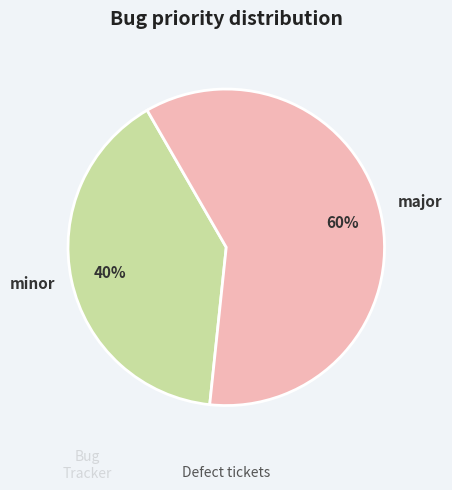

To the nearest percent, what is the difference between the largest and smallest slice percentages?

20%